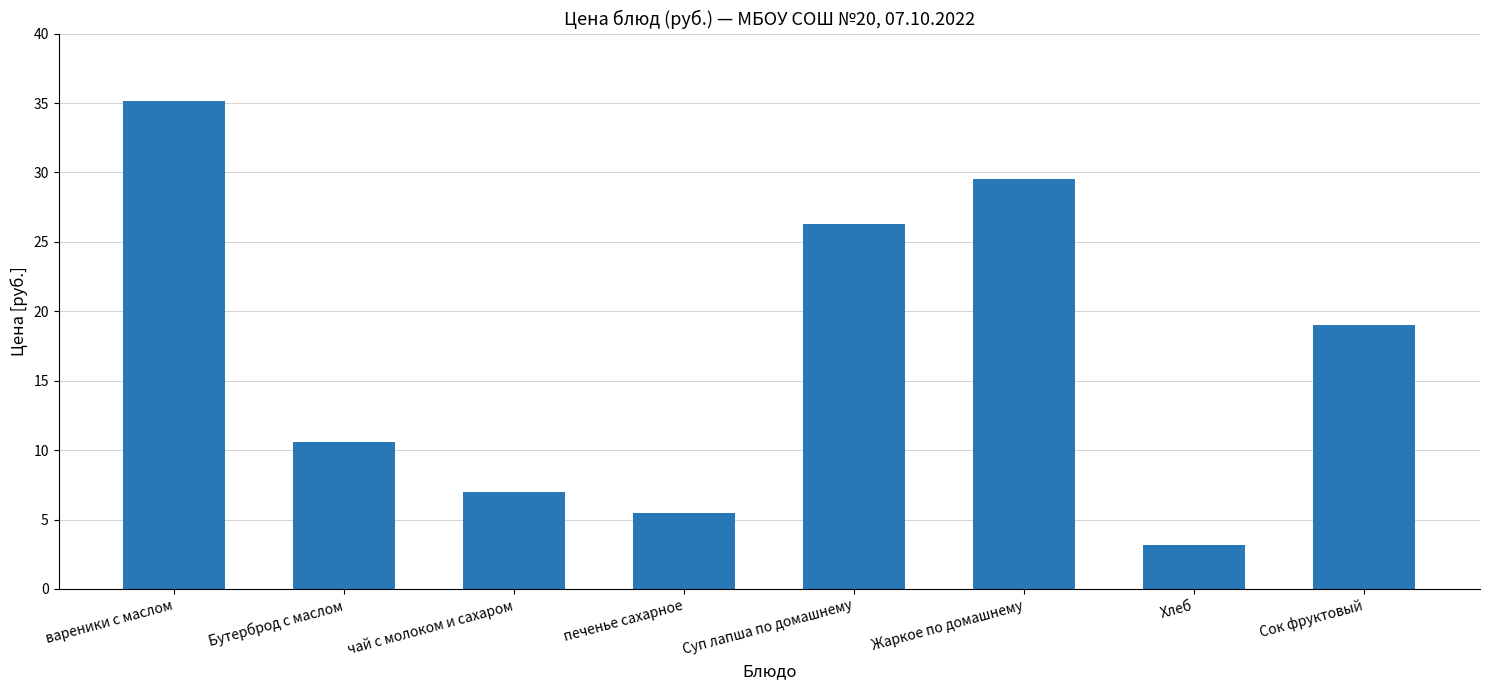

The value at Хлеб is 3.2. True or false?

True